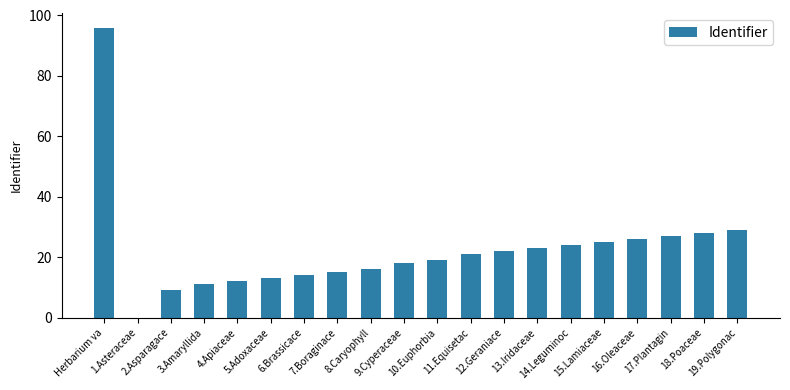

Are the bars horizontal?

No